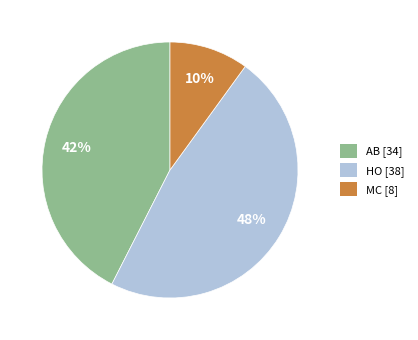

Does any single category account for the majority?

No